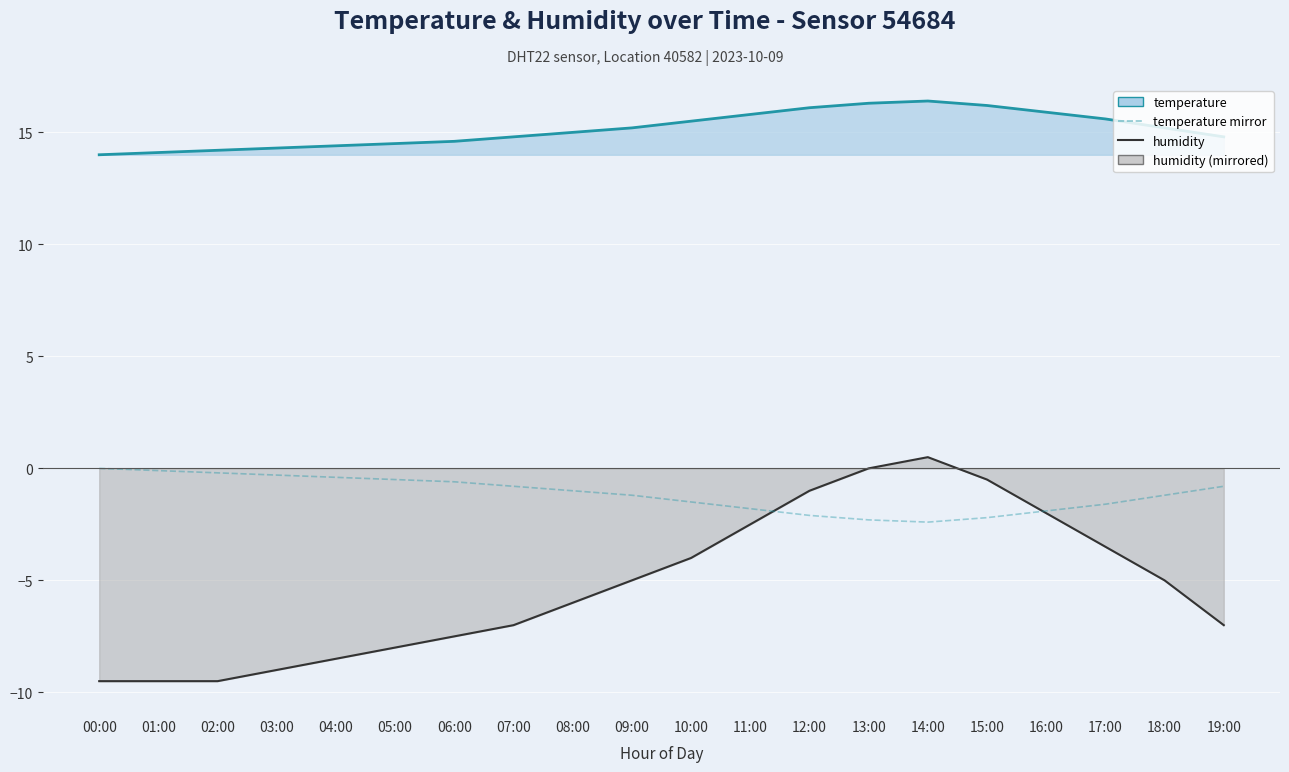

What is the value of the temperature mirror point at the 19th from the left?

-1.2